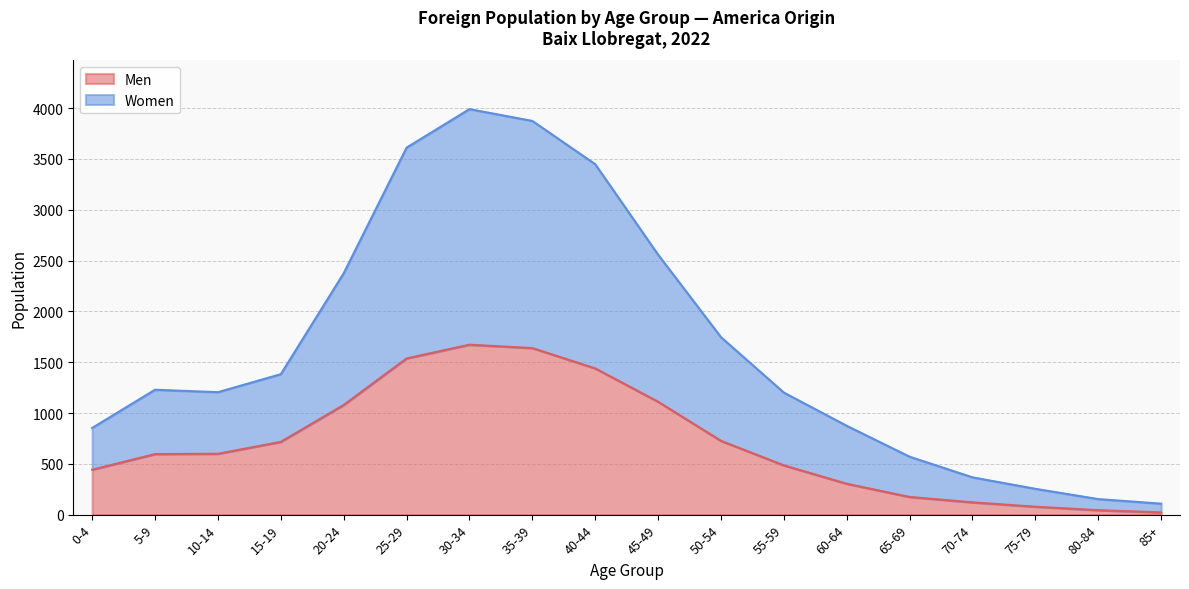

What is the difference between the maximum and second lowest values in the Women series?

3837